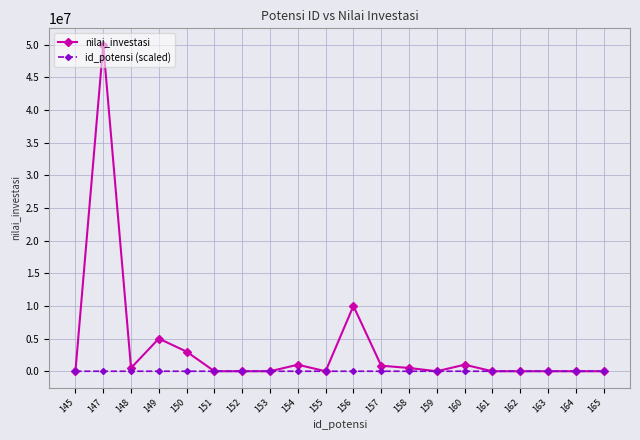

What is the spread (max minus min) of values at 152?

145.0